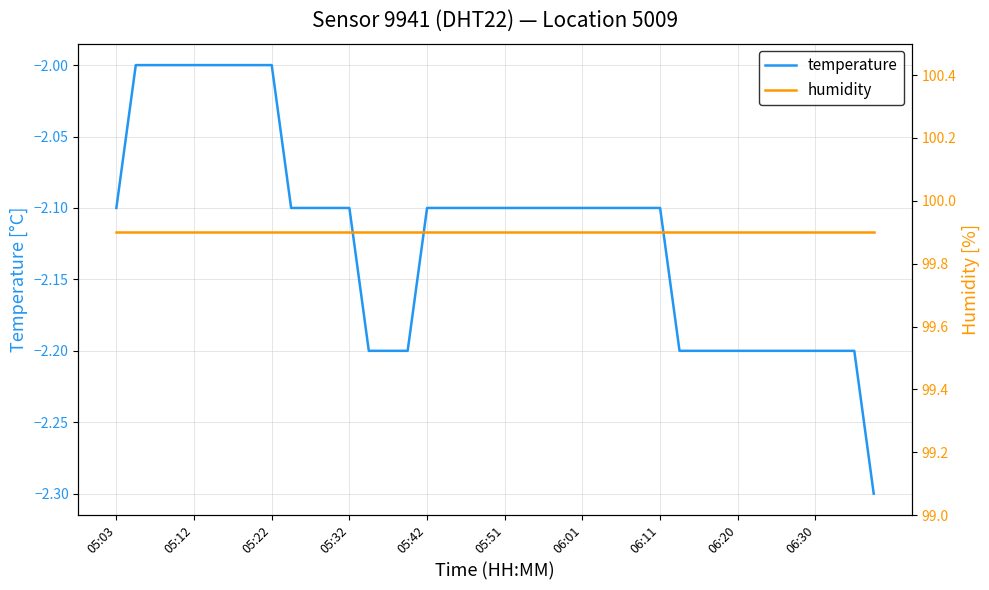

What is the maximum value for temperature?

-2.0